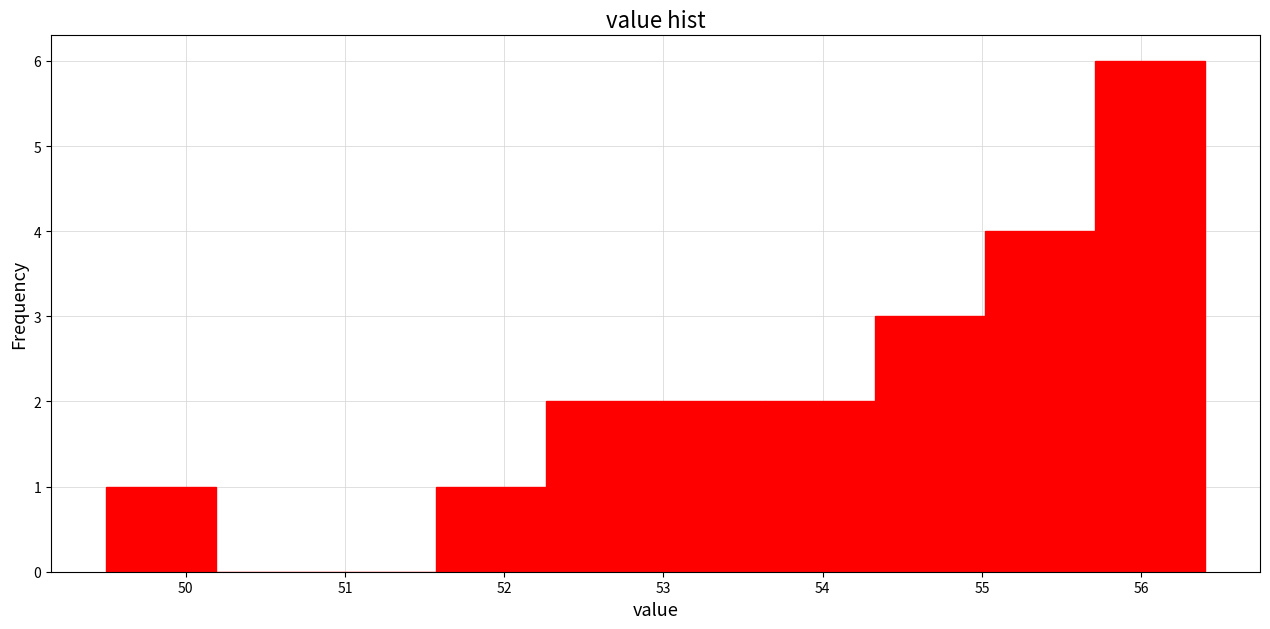

Which range on the x-axis has the tallest bar?

55.71 to 56.40